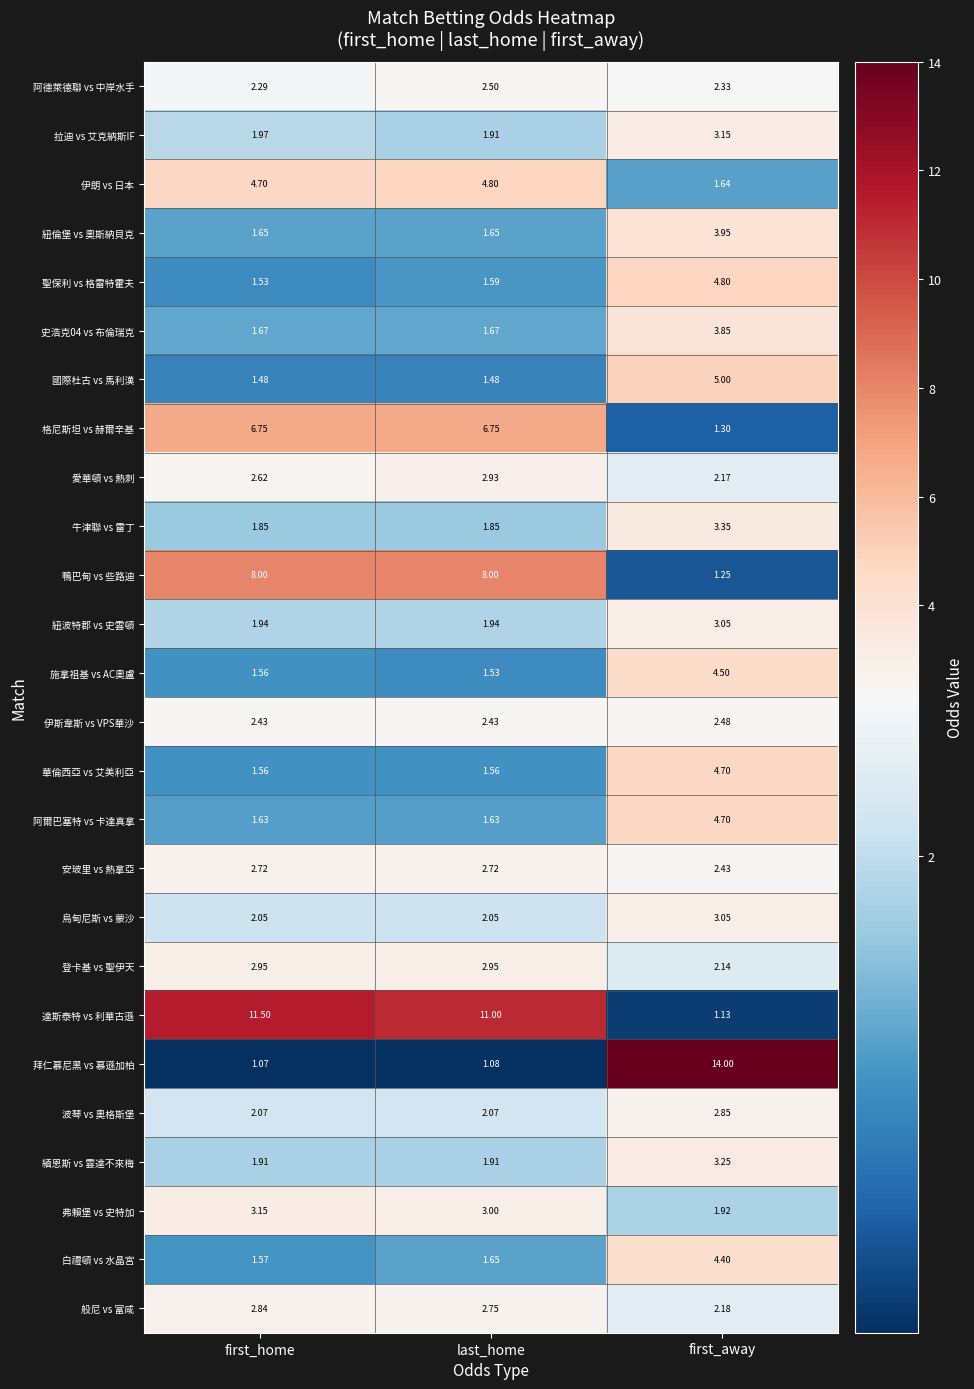

Which series has the largest total across all categories?

達斯泰特 vs 利華古遜